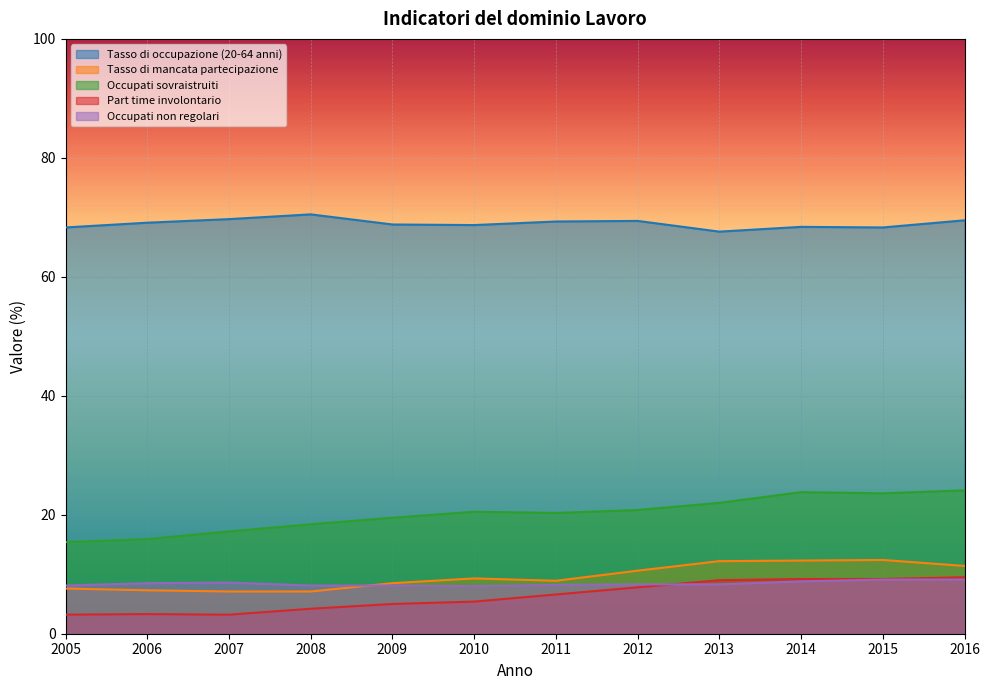

Which has a higher value, 2014 or 2010?

2010